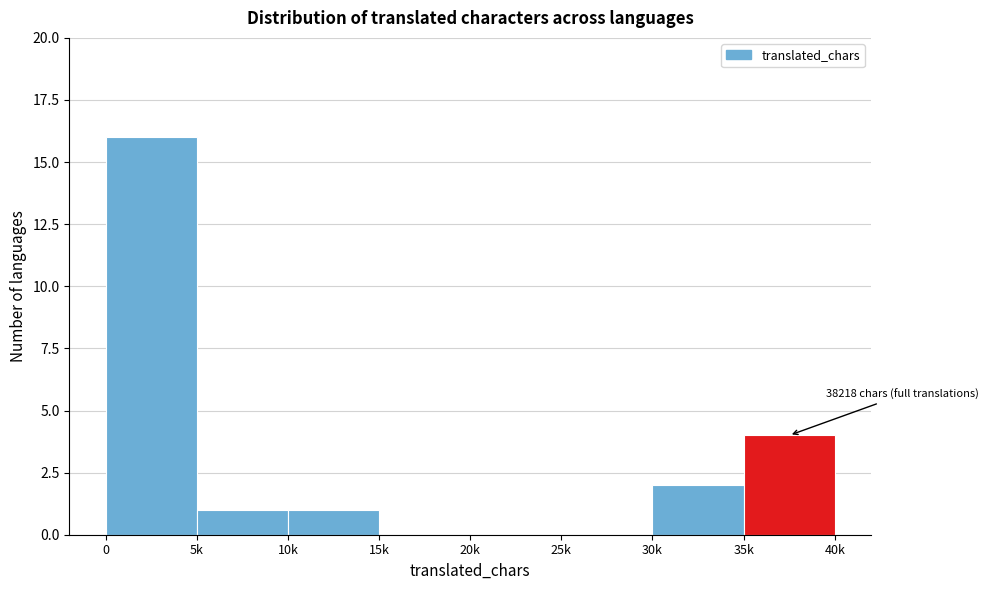

Reading left to right, what are all the values shown in this chart?

0=16	5k=1	10k=1	15k=0	20k=0	25k=0	30k=2	35k=4